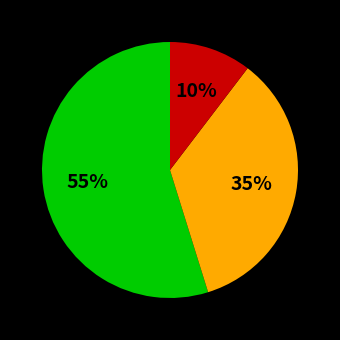

How many slices are in this pie chart?

3